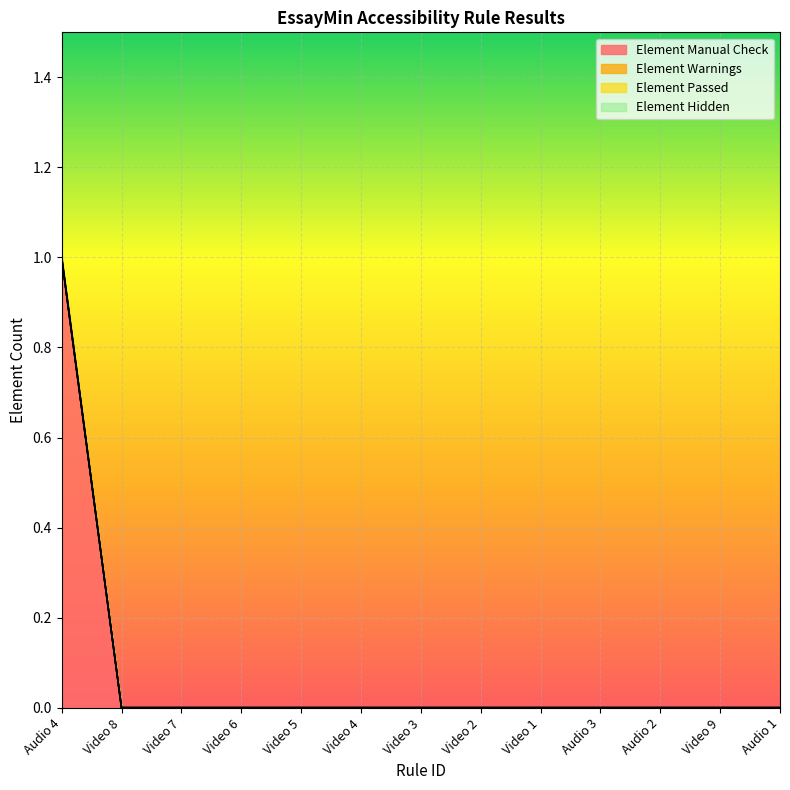

What is the label of the 2nd point from the left?

Video 8